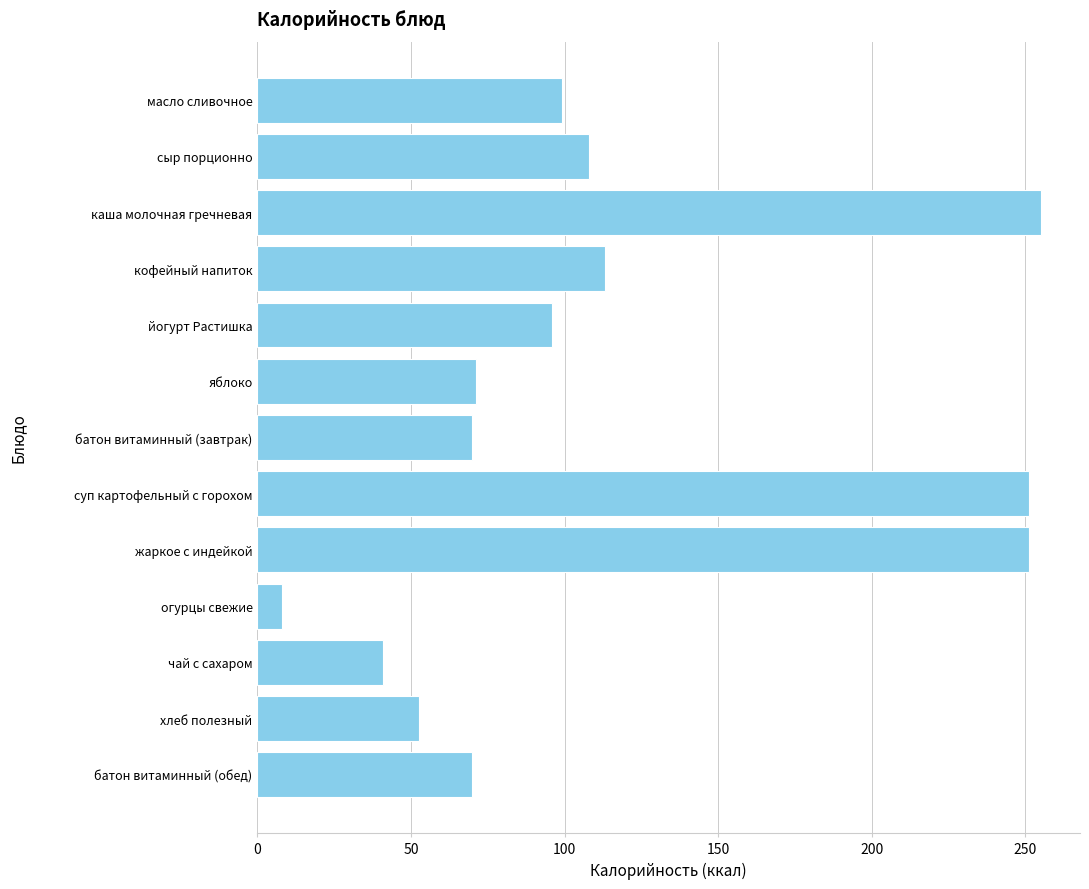

How many bars are there in total?

13